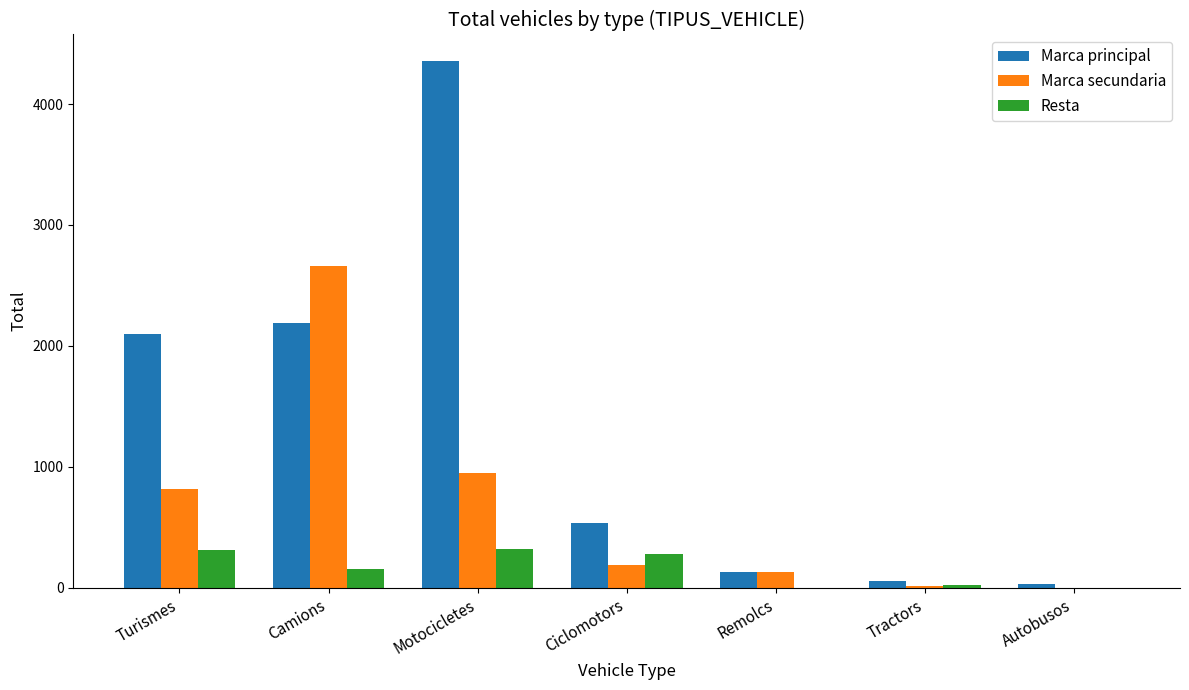

Which series has the largest range (max minus min)?

Marca principal